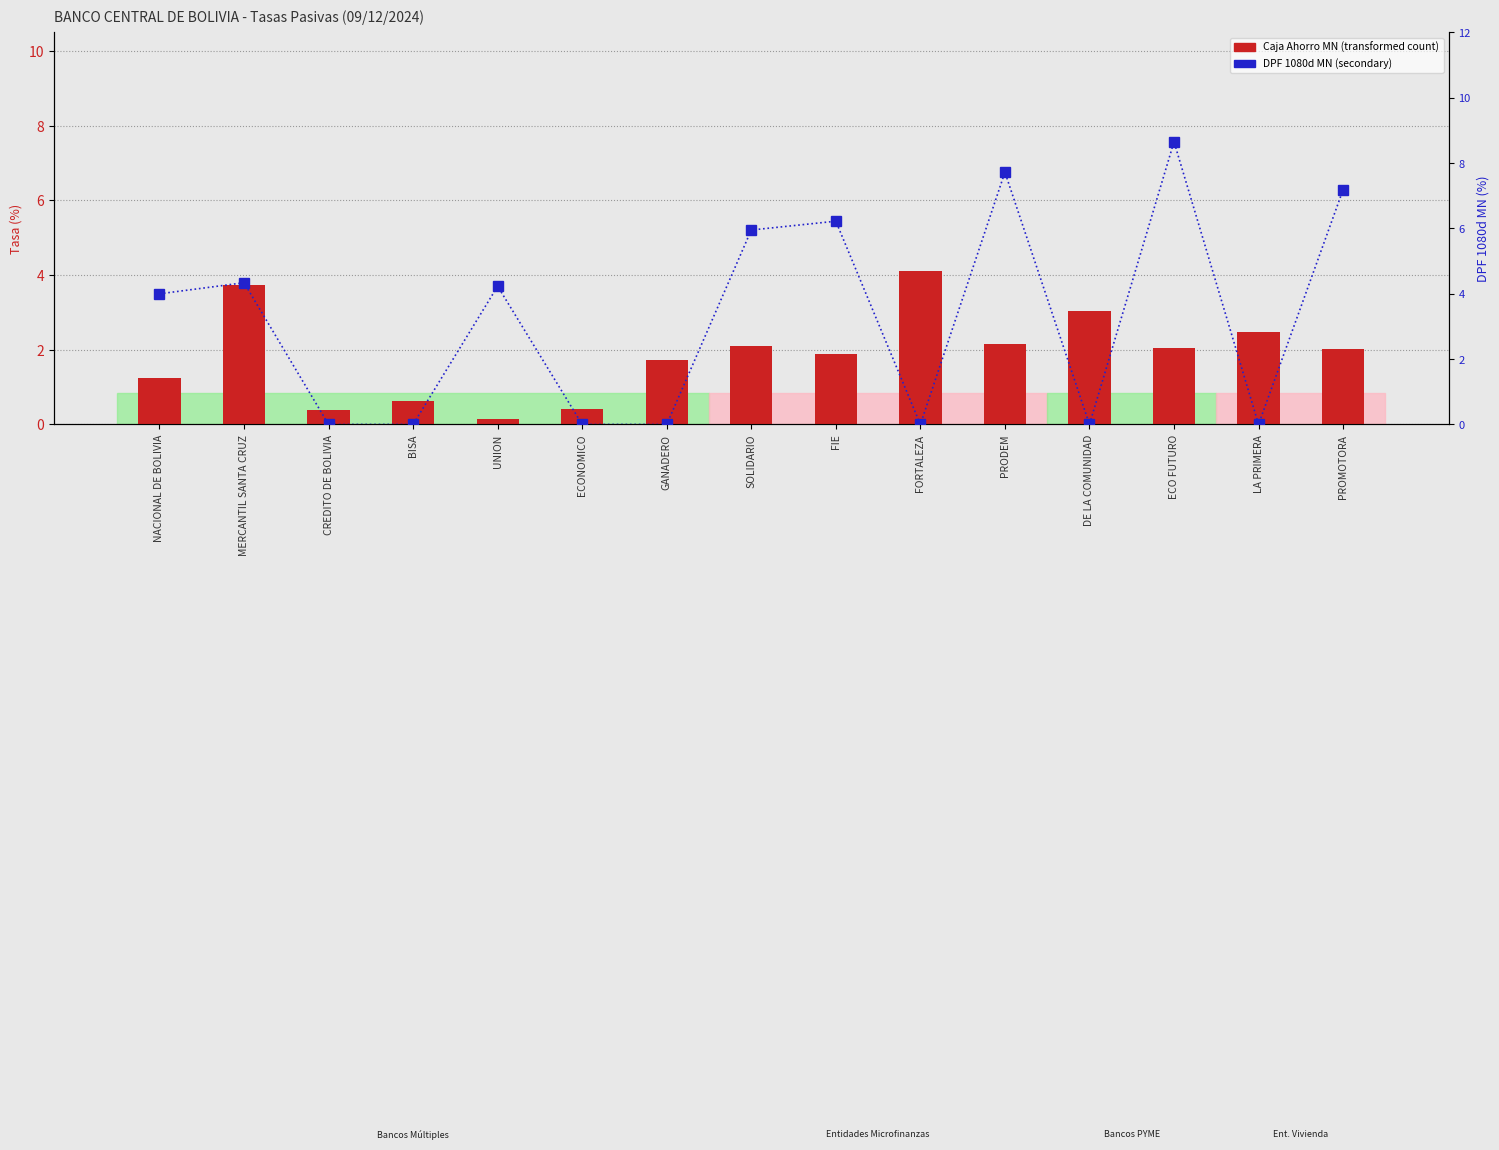

The value of DPF 1080d MN at FIE is 8.5. True or false?

False